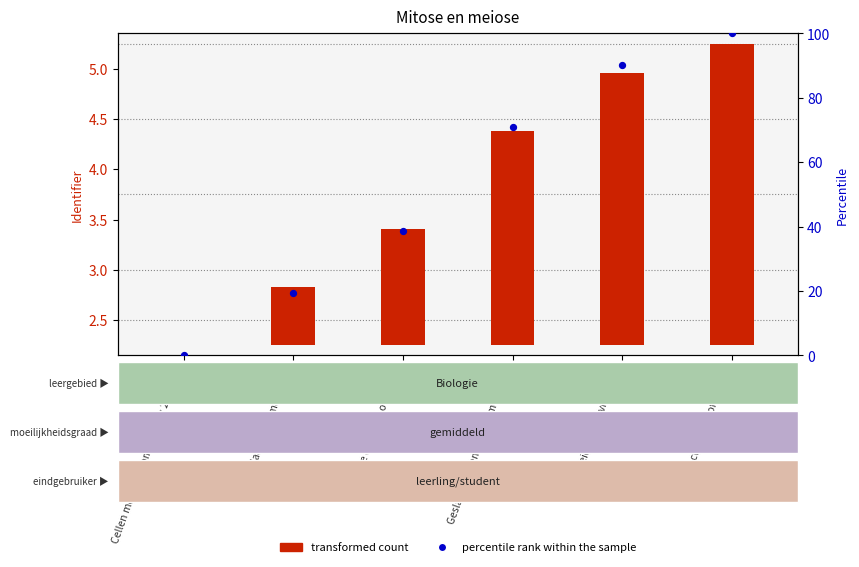

Which series reaches the maximum Y coordinate?

percentile rank within the sample